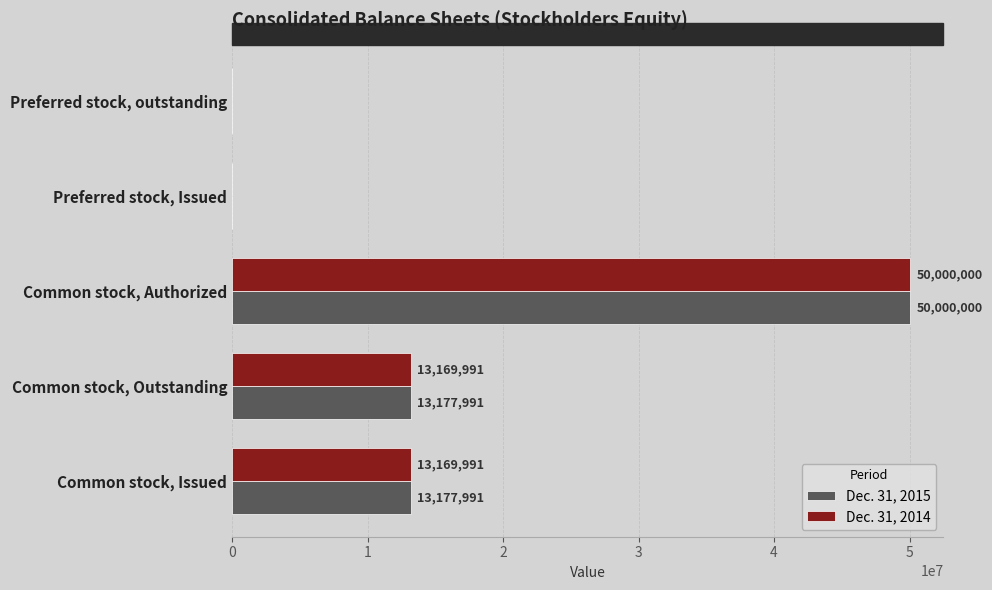

How many distinct data groups are displayed?

2